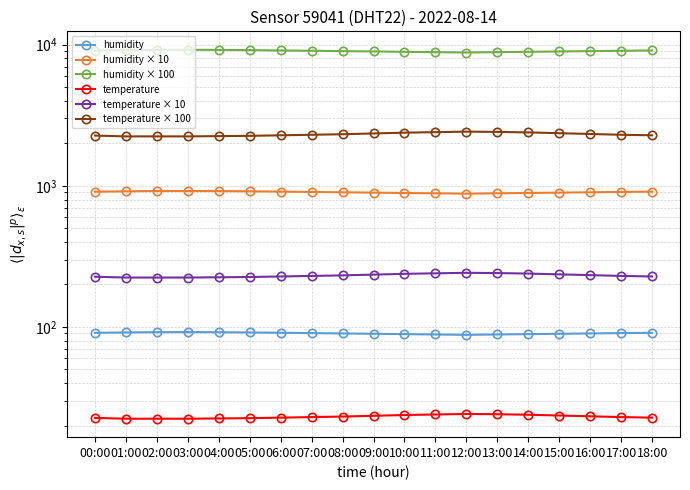

True or false: temperature × 10 has a value of 61.6 at 10:00.

False